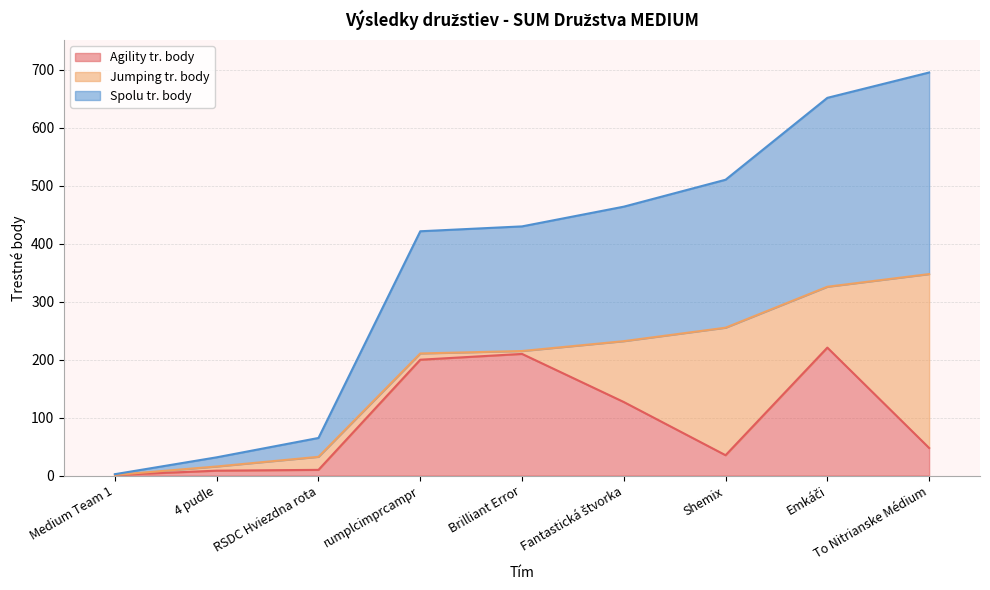

True or false: Spolu tr. body has more than 2 interior local peaks.

False